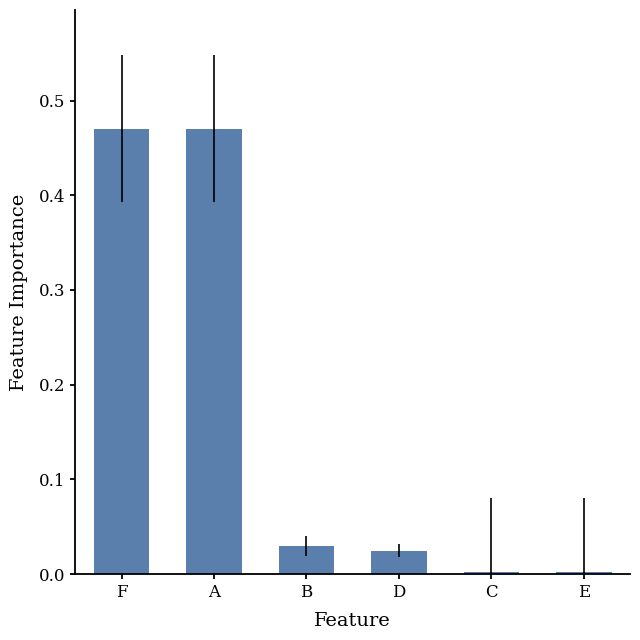

The value at F is 0.2. True or false?

False